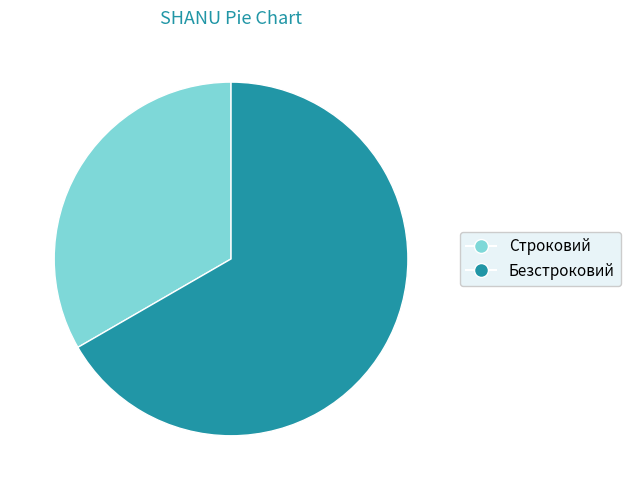

How many slices are in this pie chart?

2